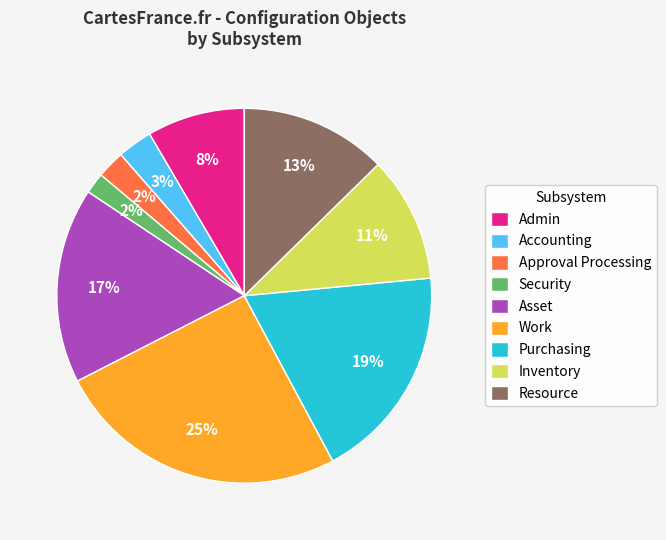

Is there a majority slice in this chart?

No